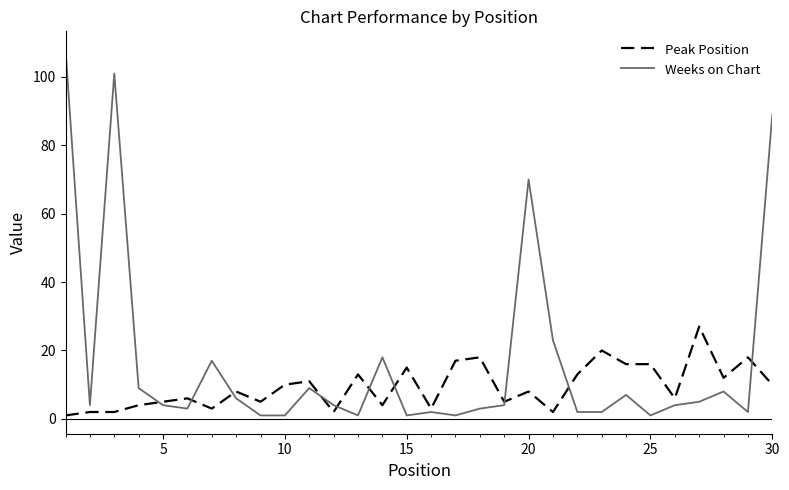

How many categories are shown in the chart?

30